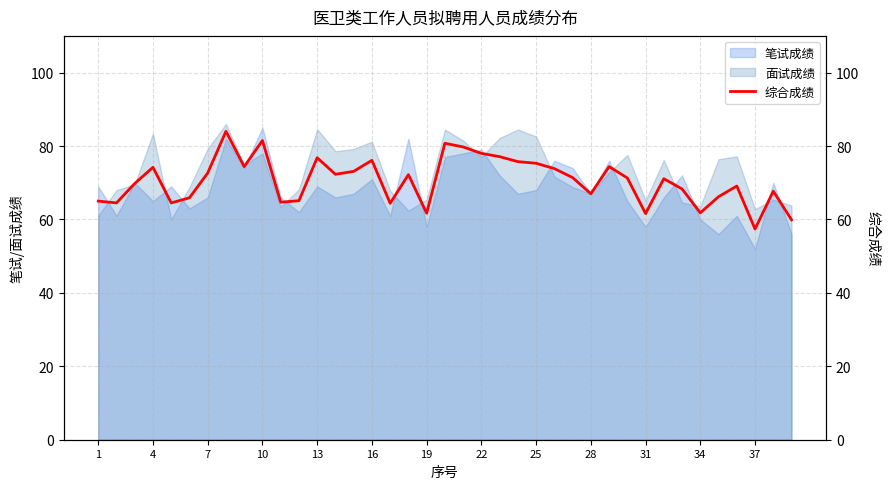

The chart shows a value of 96.7 at 26. True or false?

False